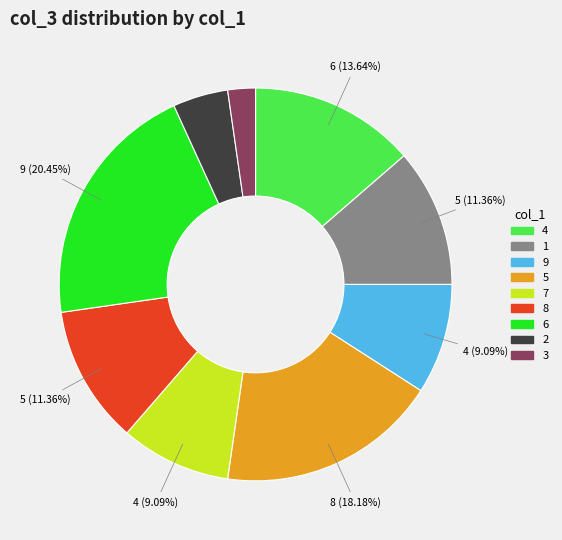

Count the number of slices in the pie.

9